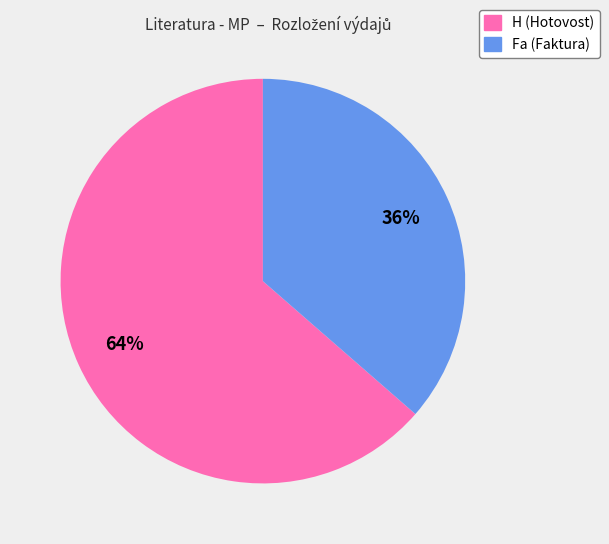

Is the sum of H (Hotovost) and Fa (Faktura) greater than half?

Yes